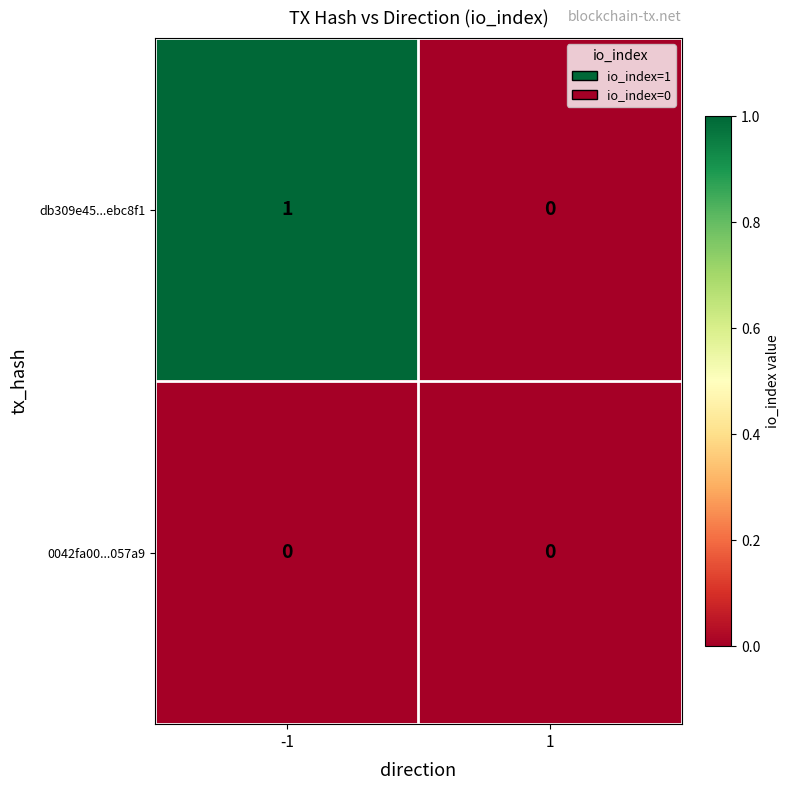

Rank the series by their maximum value, from lowest to highest.

0042fa00...057a9, db309e45...ebc8f1